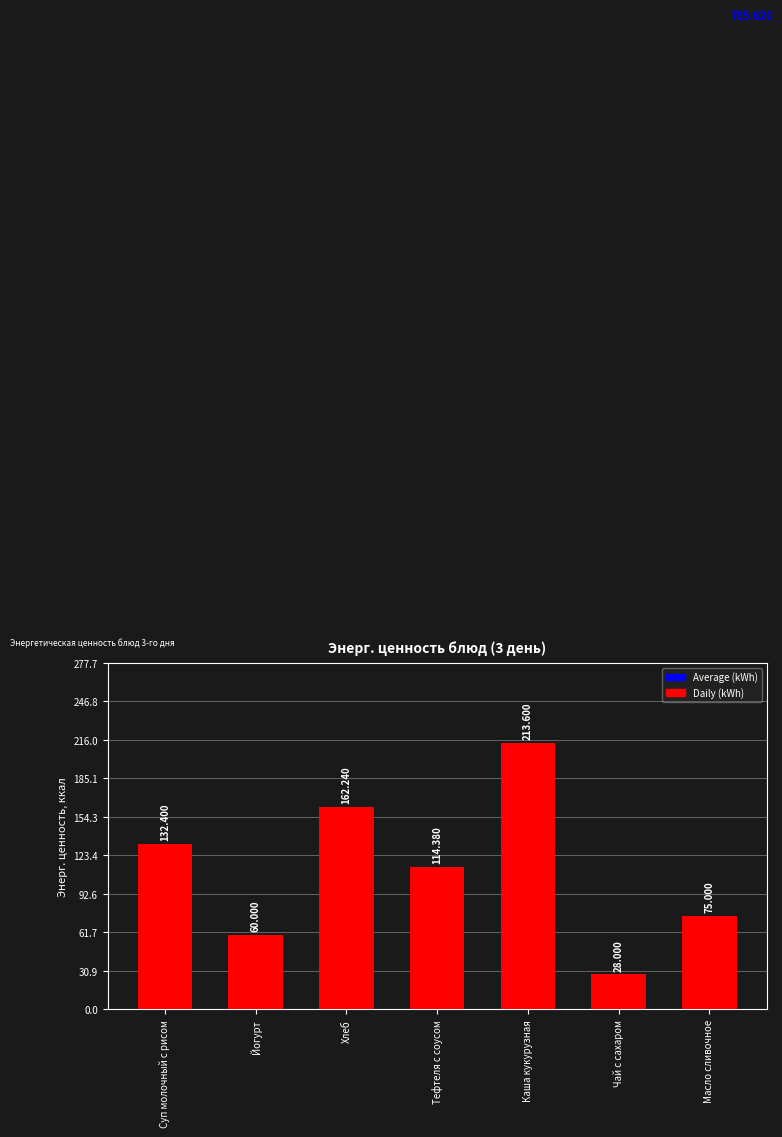

What is the sum of the values at Хлеб and Тефтеля с соусом?

276.6